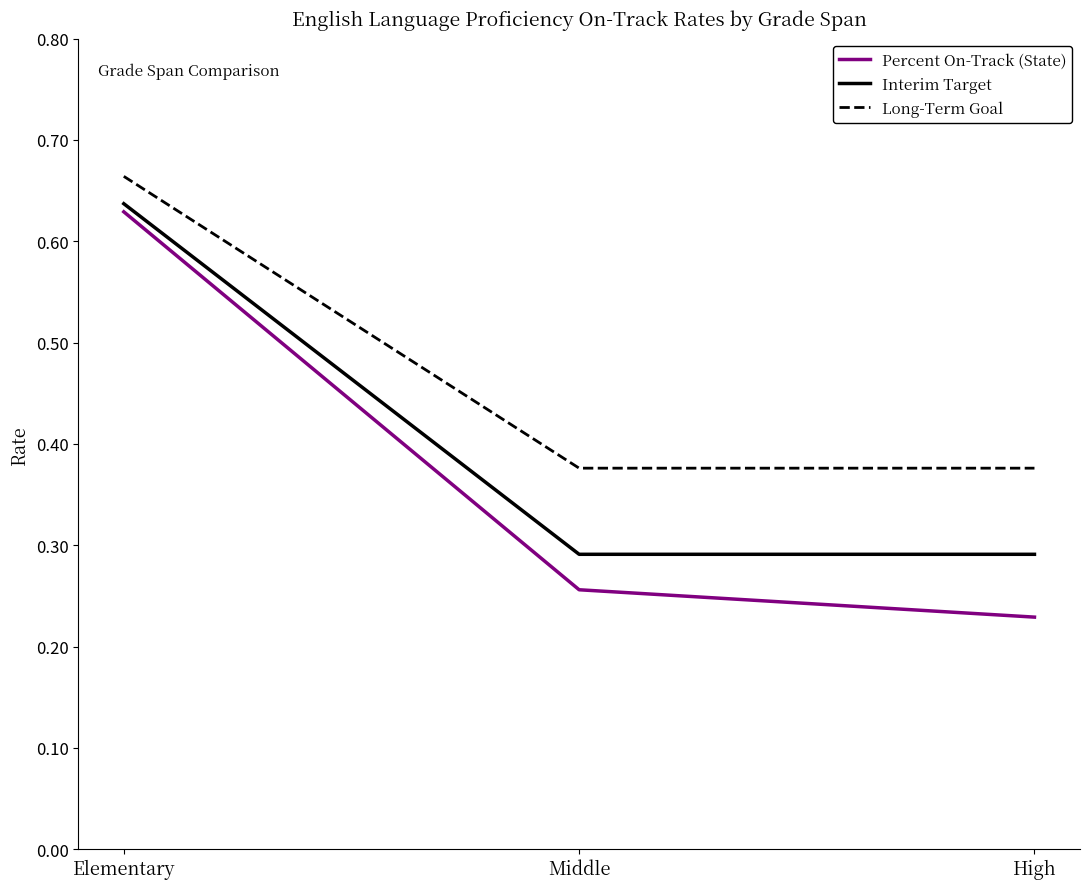

Is the value of Interim Target at High greater than the value of Percent On-Track (State) at Elementary?

No